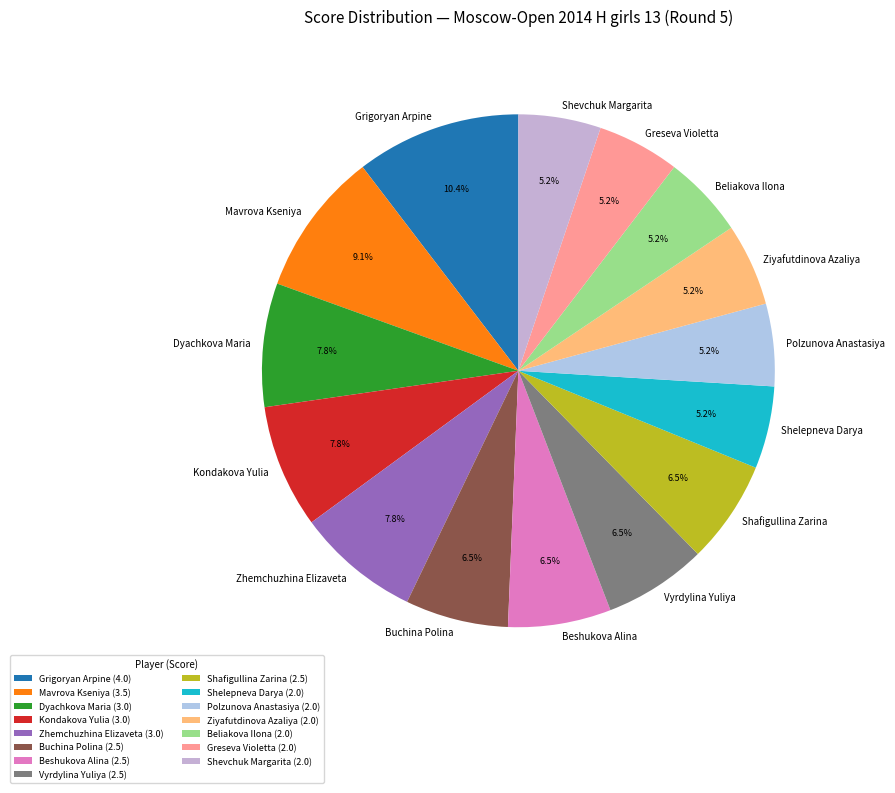

Do Greseva Violetta and Grigoryan Arpine together represent more than half of the pie?

No